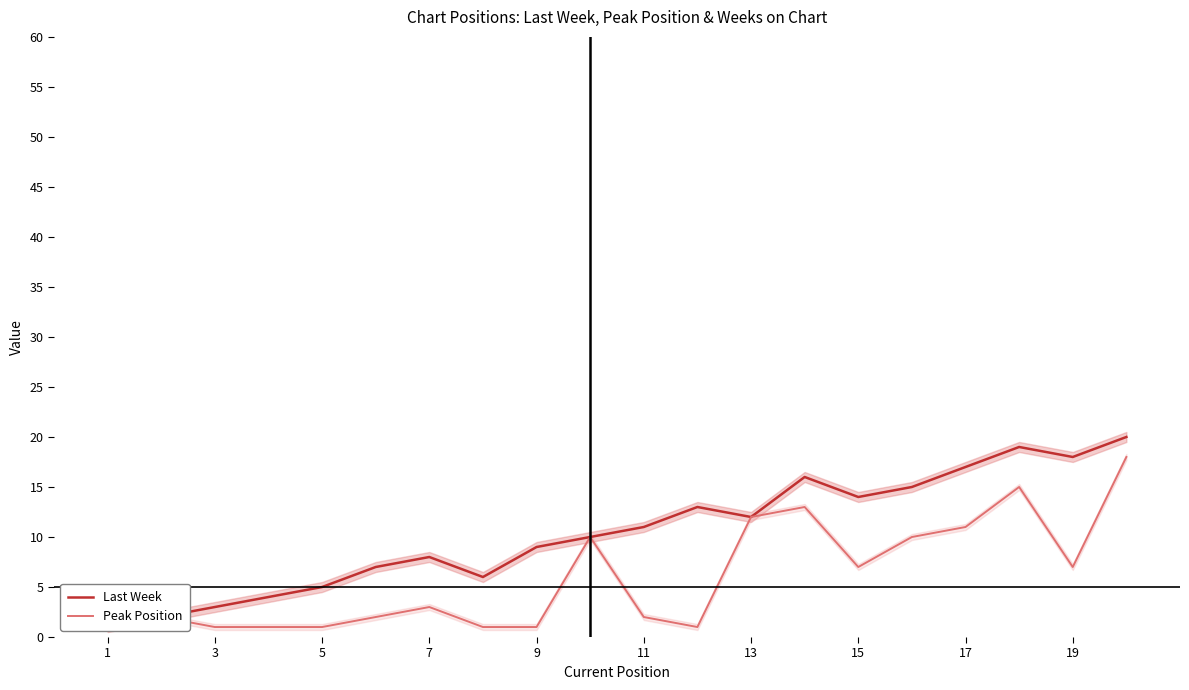

What is the greatest value displayed?

20